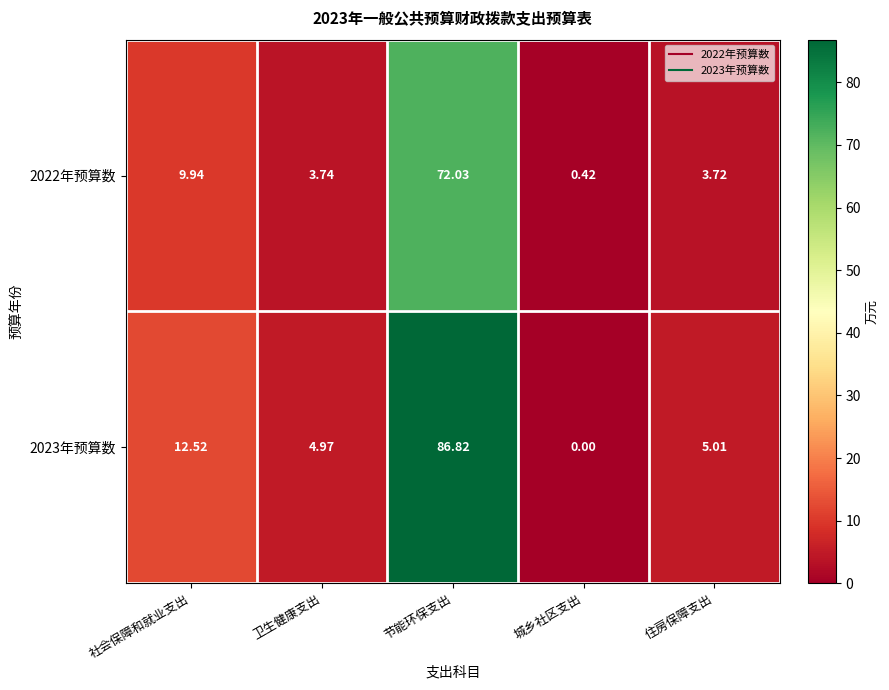

At which category is the sum across all series the highest?

节能环保支出